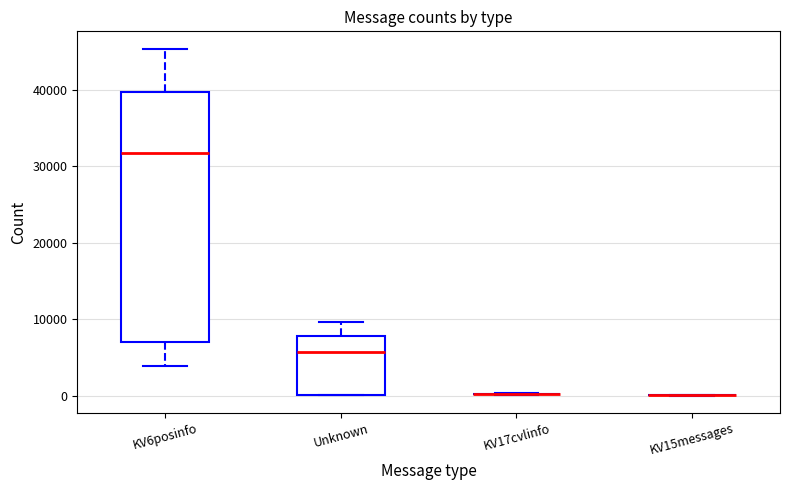

Reading left to right, read every box against the y-axis: the position of its median line, the range the box covers, and the ends of its whiskers. The values are not printed on the chart, so give them approximately, as read against the axis.

KV6posinfo: median 32000, box 7000 to 40000, whiskers 4000 to 45000
Unknown: median 6000, box 0 to 8000, whiskers 0 to 10000
KV17cvlinfo: box collapsed to a line at 0, whiskers 0 to 0
KV15messages: box collapsed to a line at 0, whiskers 0 to 0